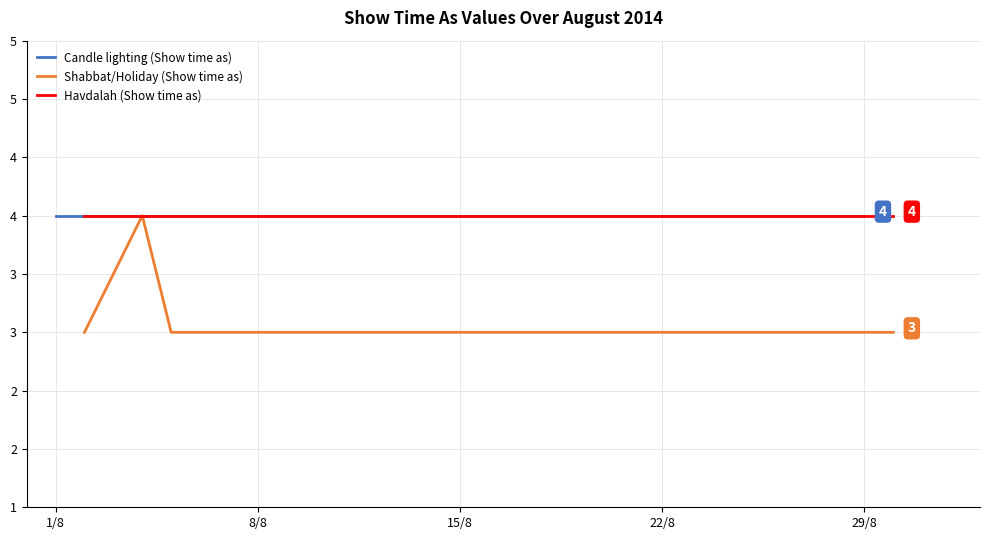

Is it true that Havdalah (Show time as) equals 3 at 8/8/2014?

False